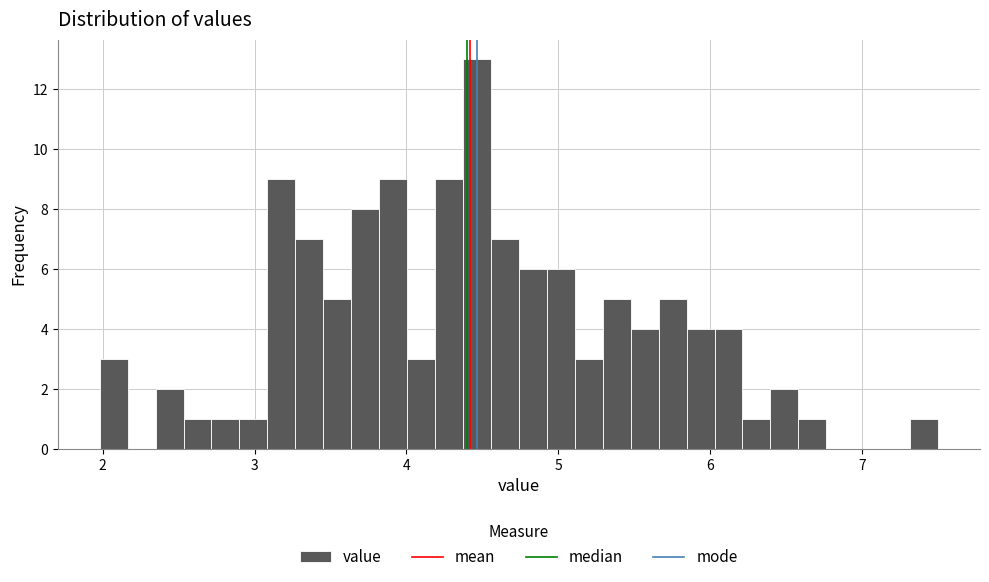

Around what value on the x-axis is the tallest bar? Give the approximate position of its centre, as read against the axis.

4.5